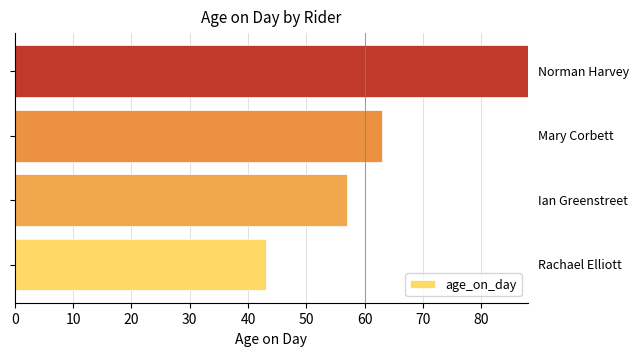

Does the chart contain stacked bars?

No